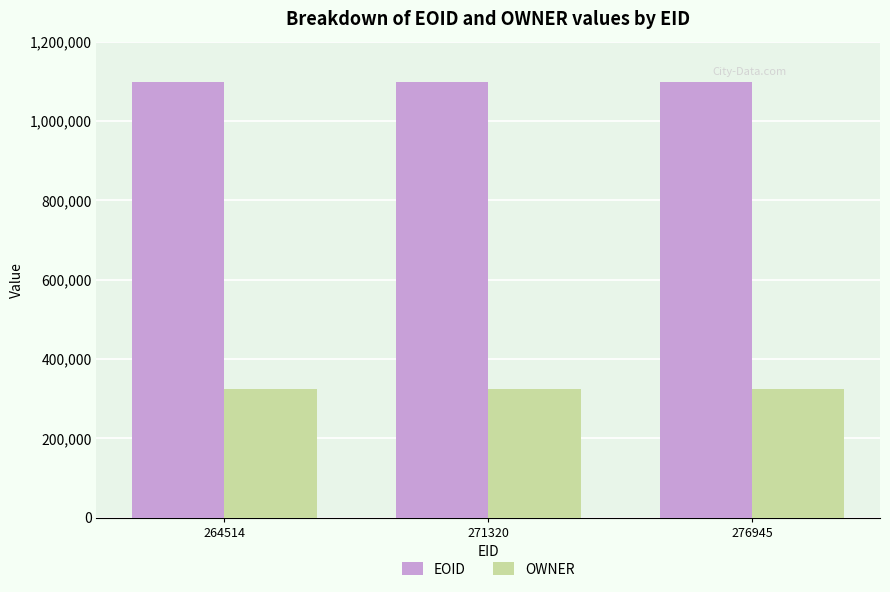

What is the minimum value shown in the chart?

323008